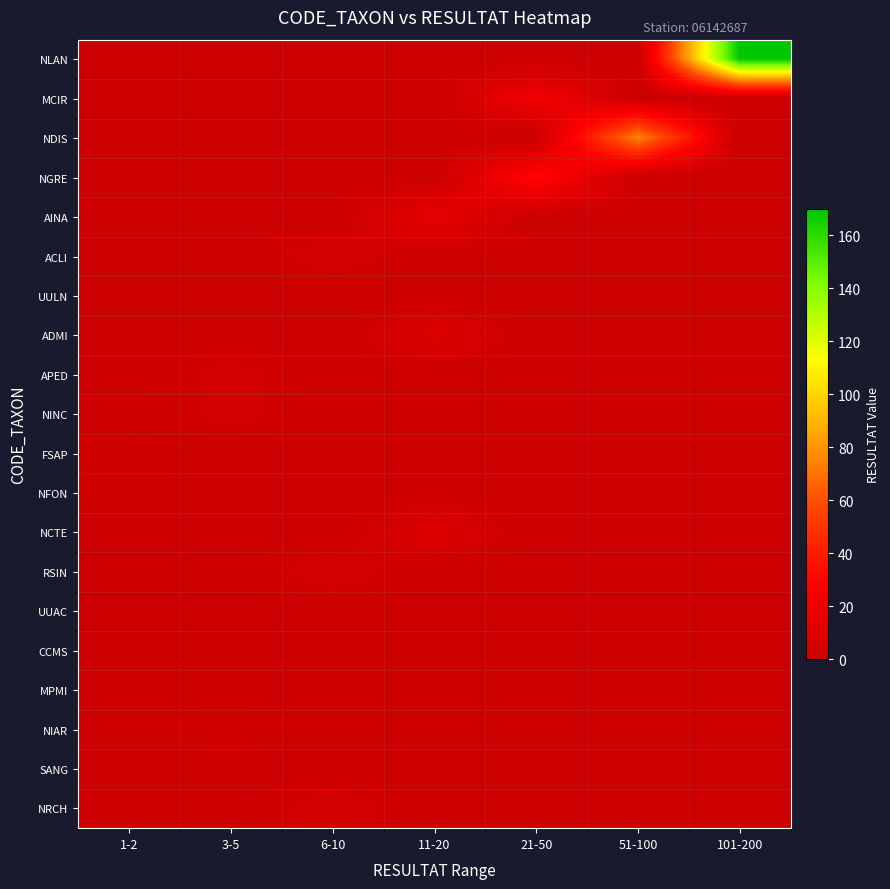

What is the total value across all series at 6-10?

18